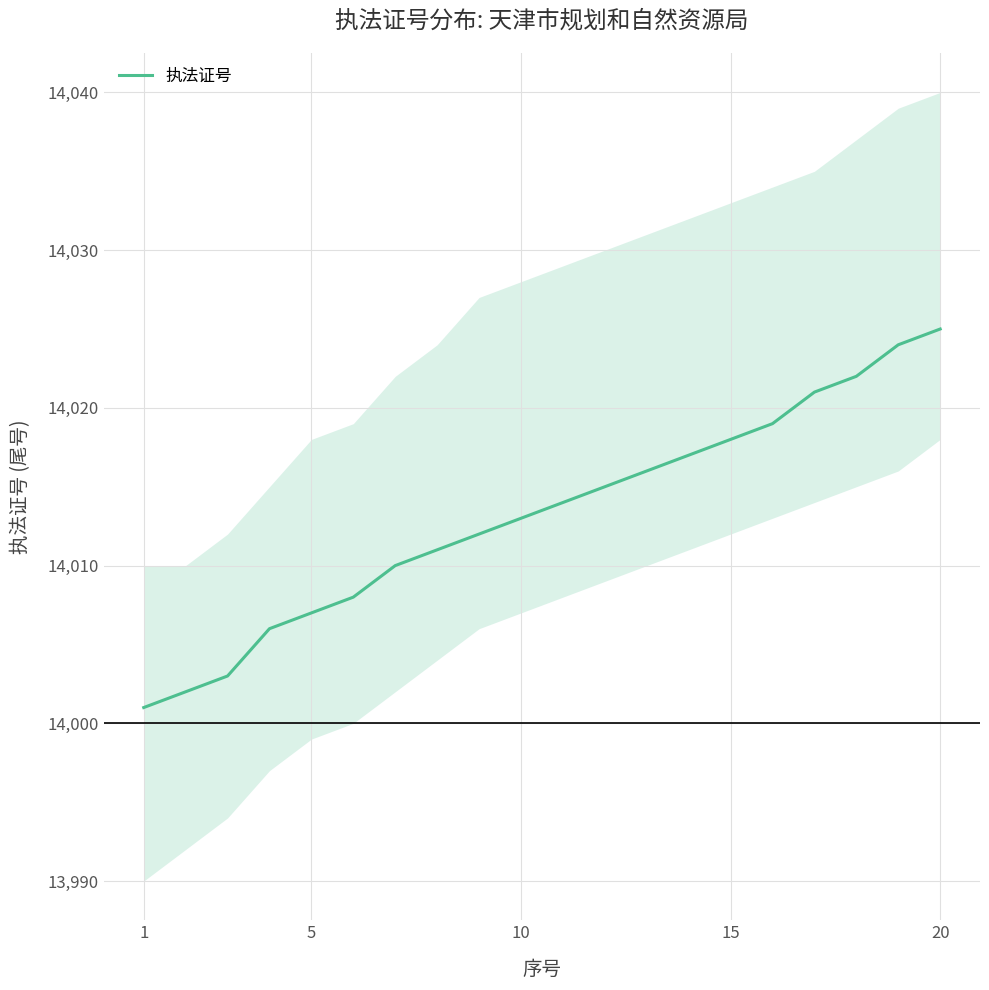

True or false: 执法证号 has a value of 14013 at 10.

True